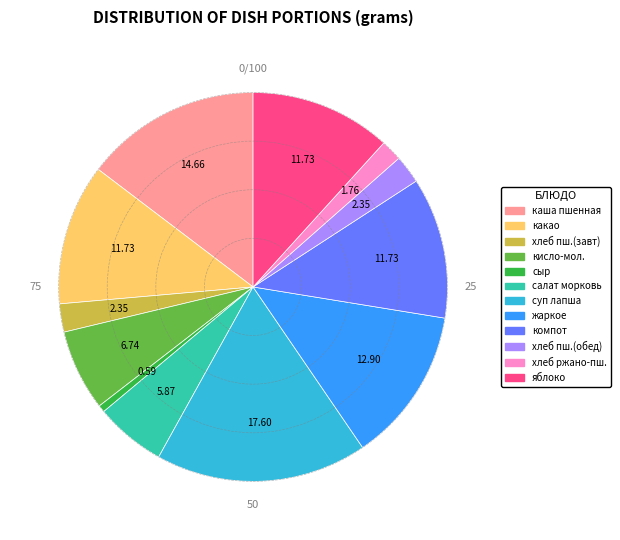

Count the number of slices in the pie.

12